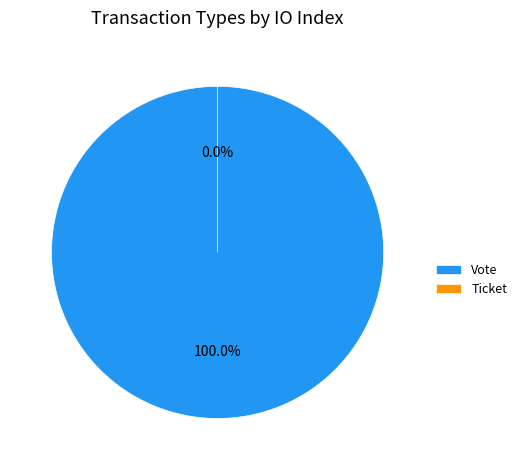

Is the sum of Vote and Ticket greater than half?

Yes